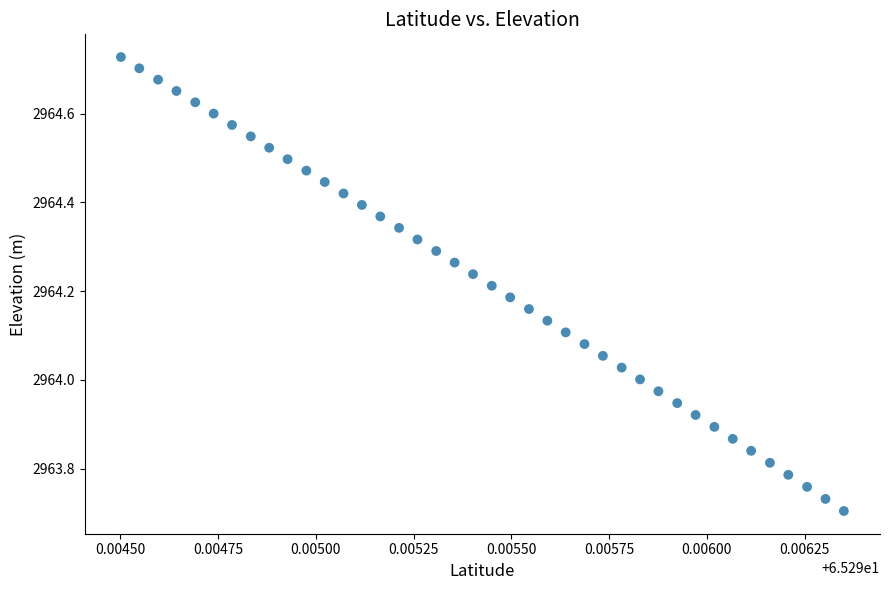

What is the range of Y values (max minus min)?

1.0